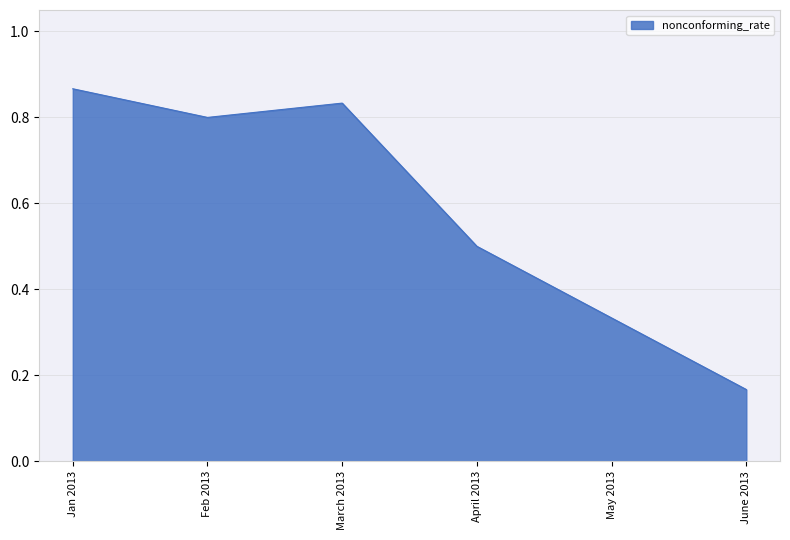

What is the sum of all values?

3.5